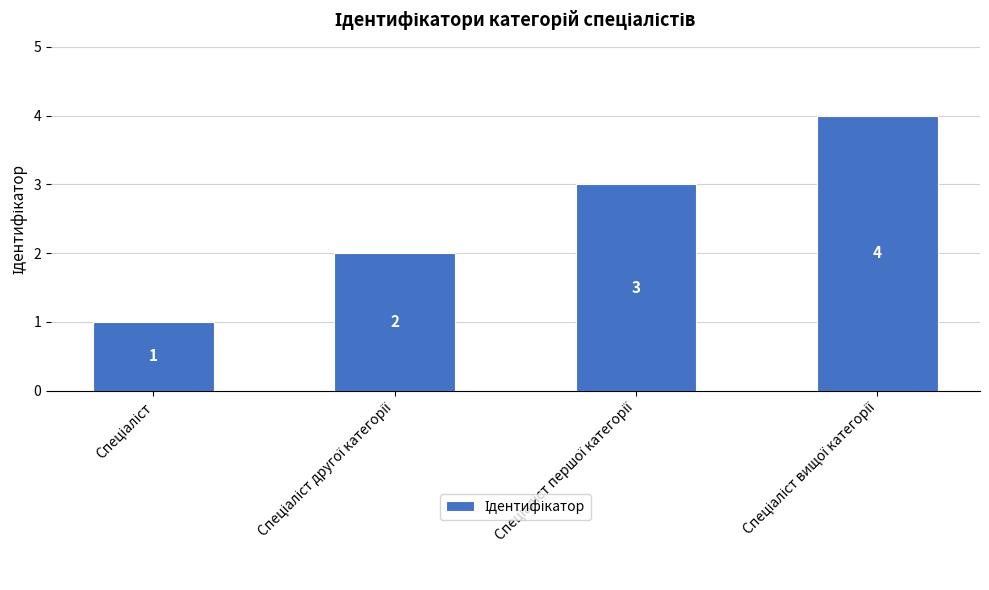

Does the chart contain any negative values?

No